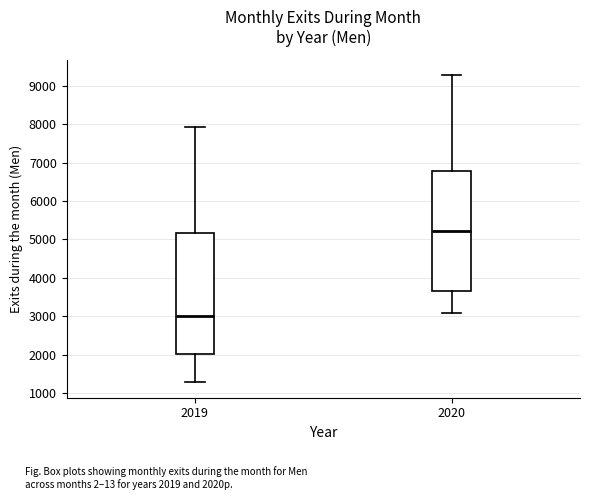

Which box has the lowest median line?

2019